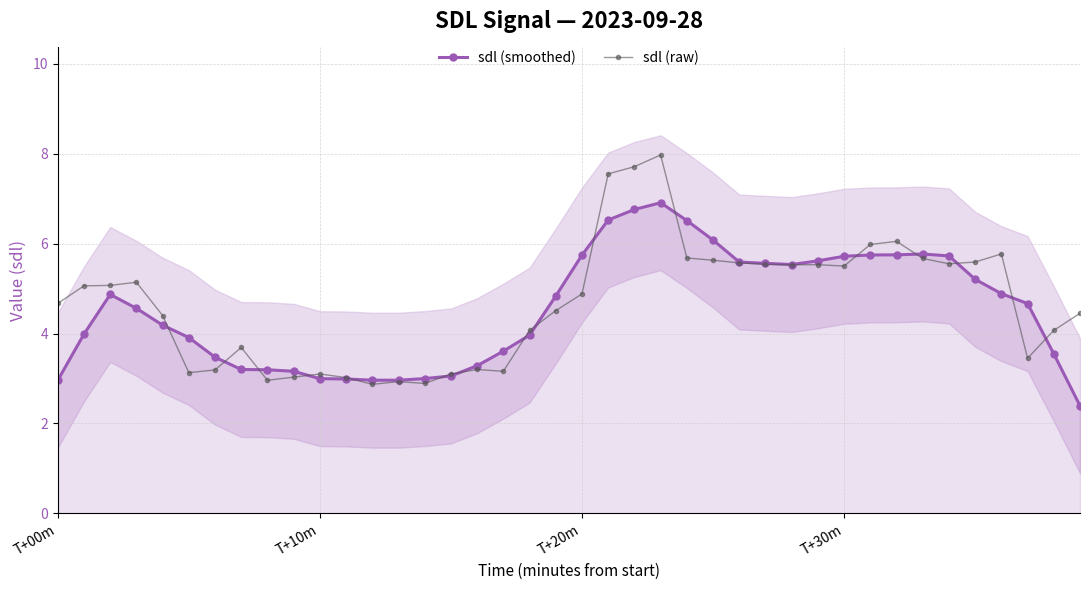

Which label corresponds to the largest value in the chart?

23